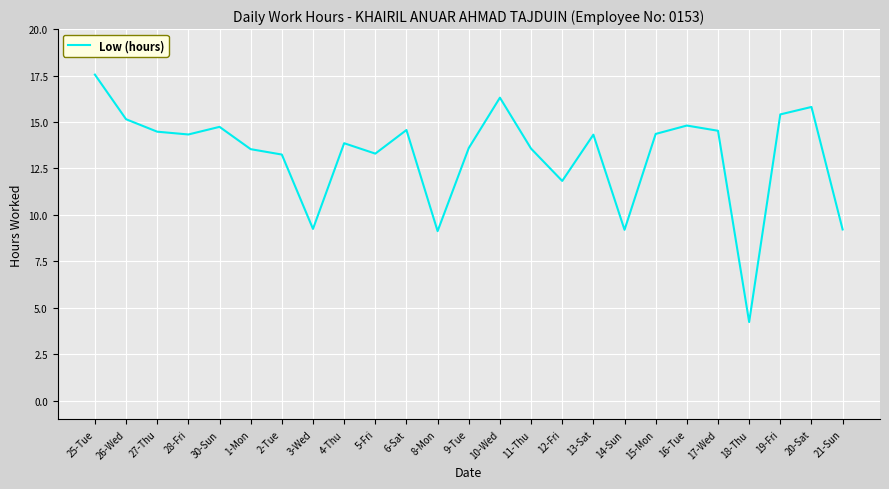

What is the greatest value displayed?

17.6